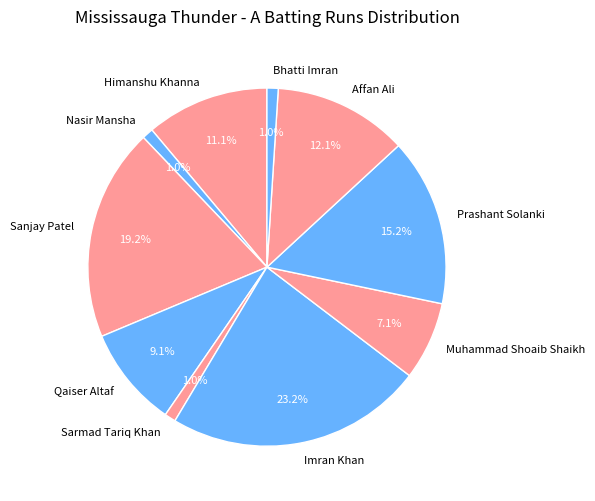

Approximately how many times larger is the value at Sanjay Patel compared to Qaiser Altaf?

2.1